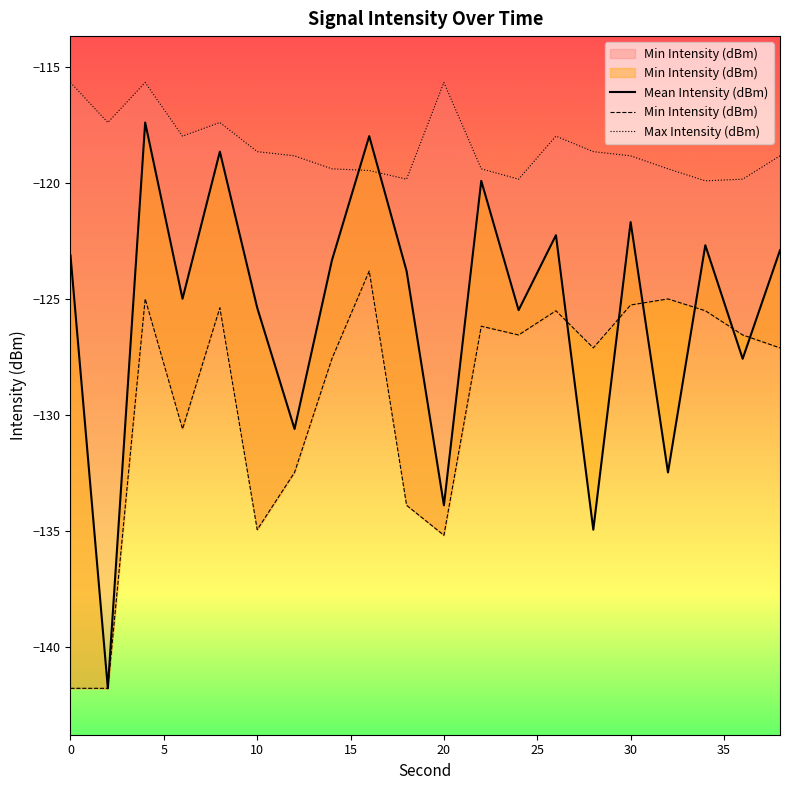

Does the chart display data point markers on the line(s)?

No